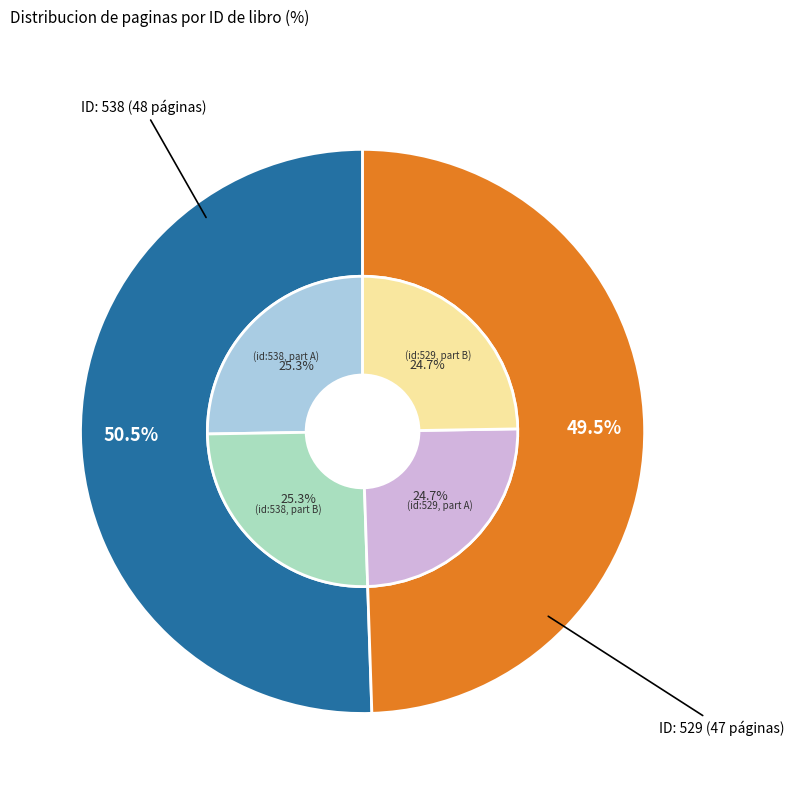

Rank the categories by value from lowest to highest.

529, 538